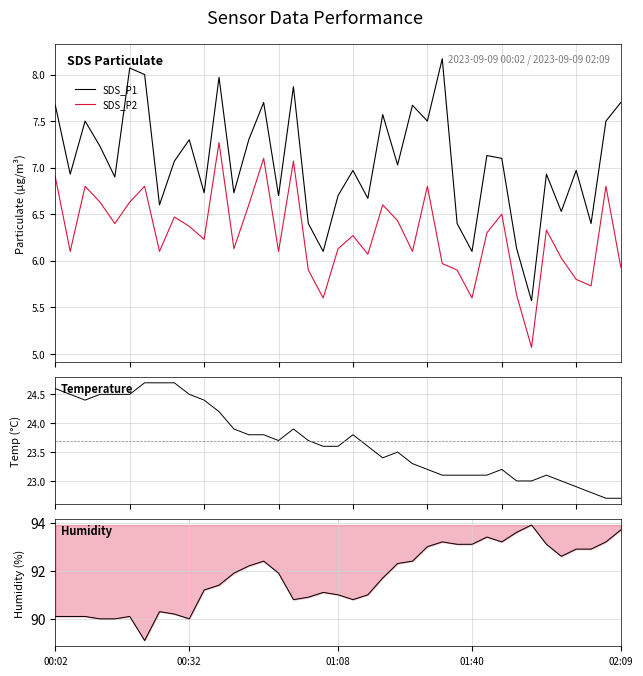

How many categories are shown in the chart?

39